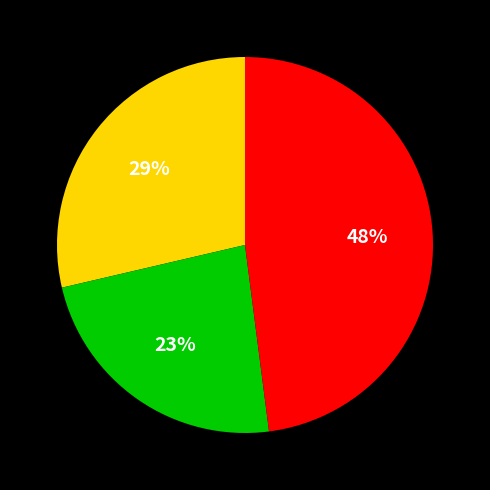

To the nearest percent, what is the average slice percentage?

33%